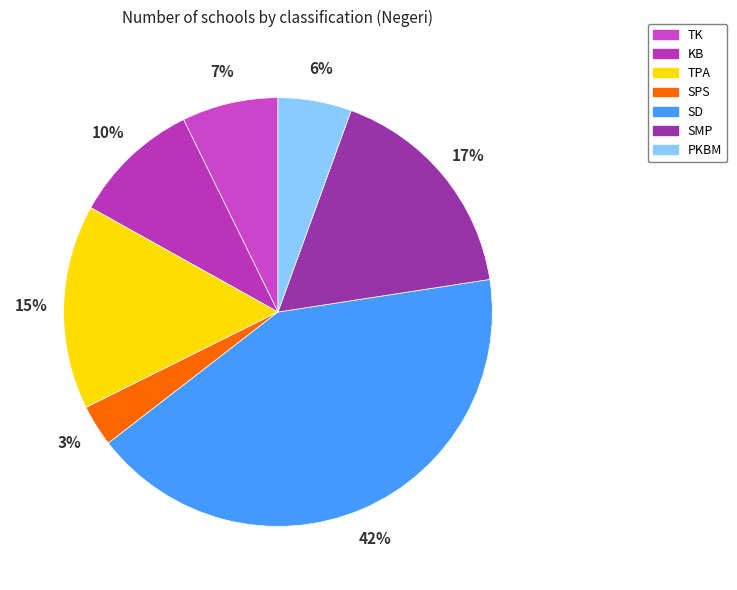

Is SMP the majority of the pie?

No